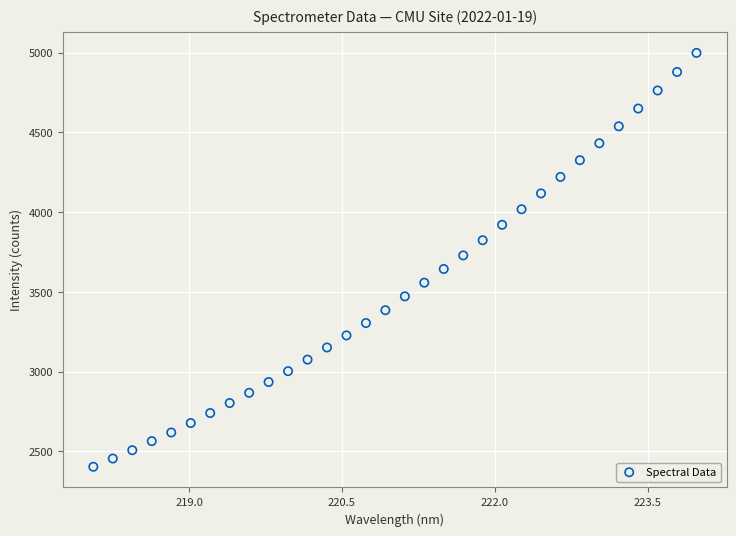

What is the range of X values (max minus min)?

5.9